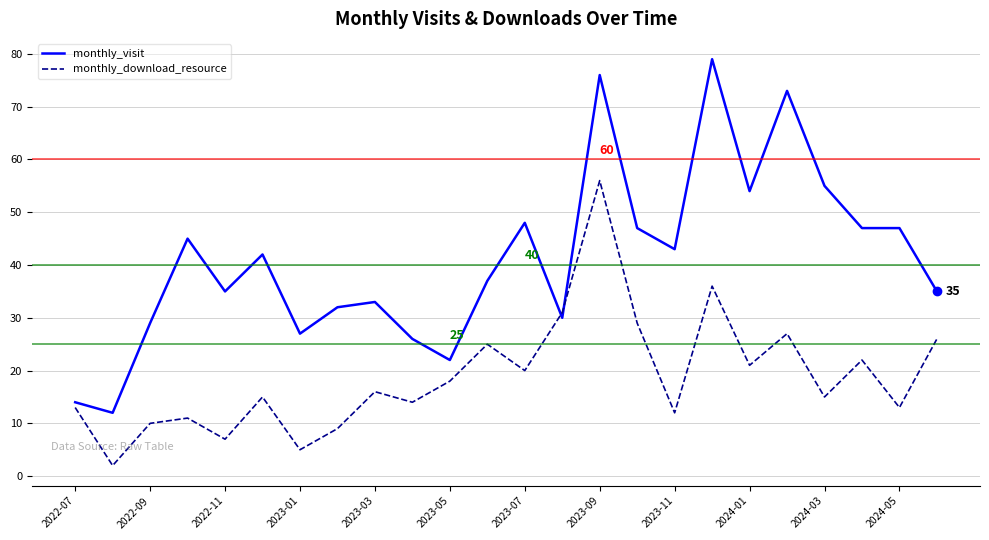

List the series in order of their peak value, highest first.

monthly_visit, monthly_download_resource